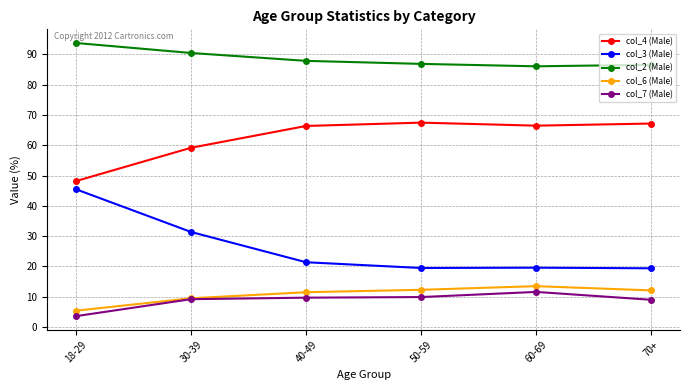

True or false: col_4 (Male) and col_7 (Male) cross at least once.

False